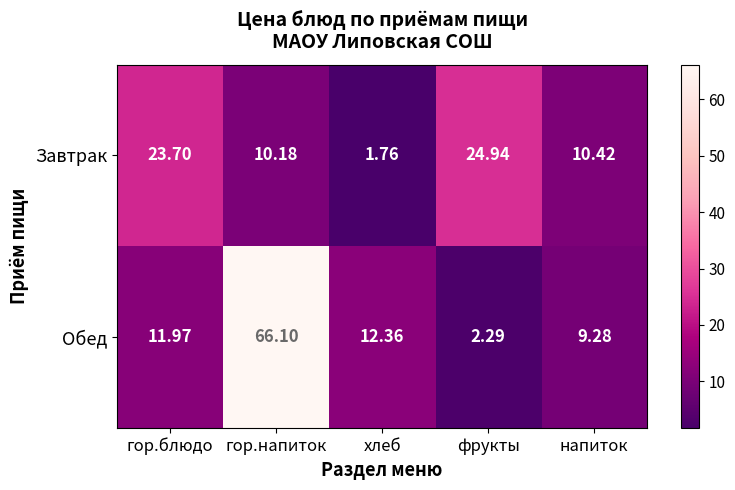

Where does the Обед series first go above 11?

гор.блюдо